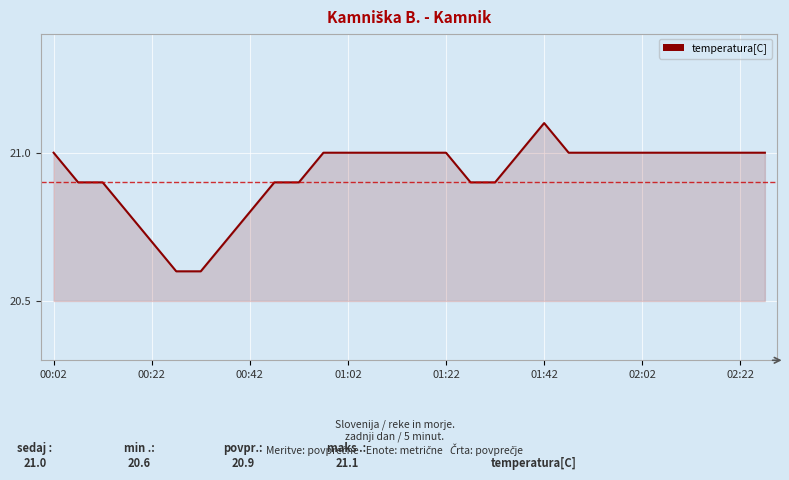

What is the minimum value shown in the chart?

20.6